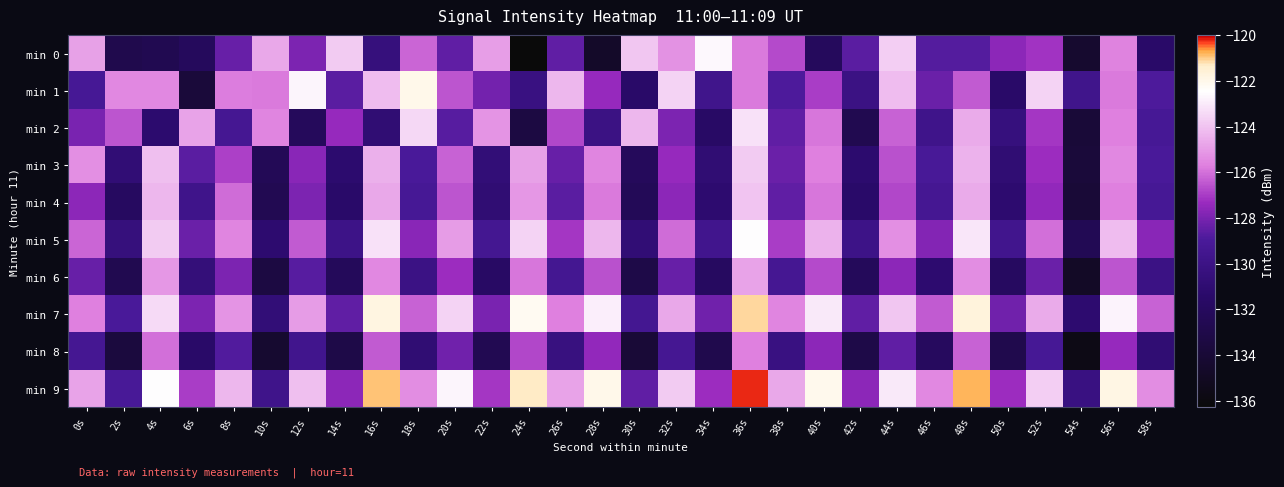

How many data points does each series have?

30